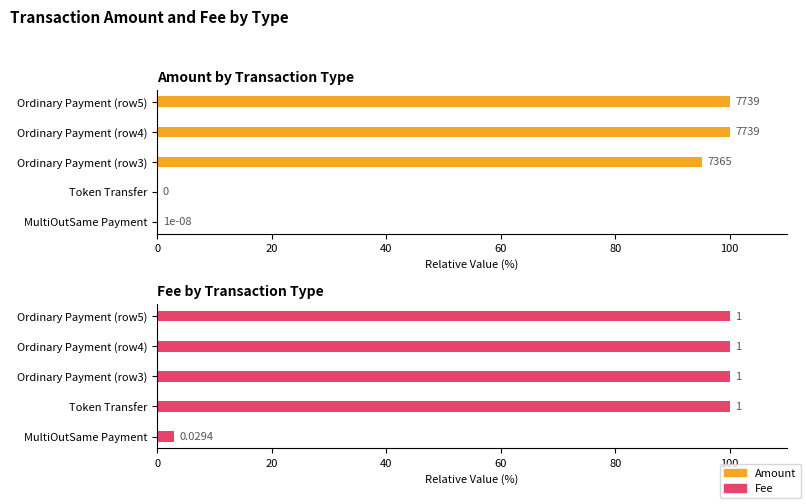

At how many categories does at least one series exceed 95?

4